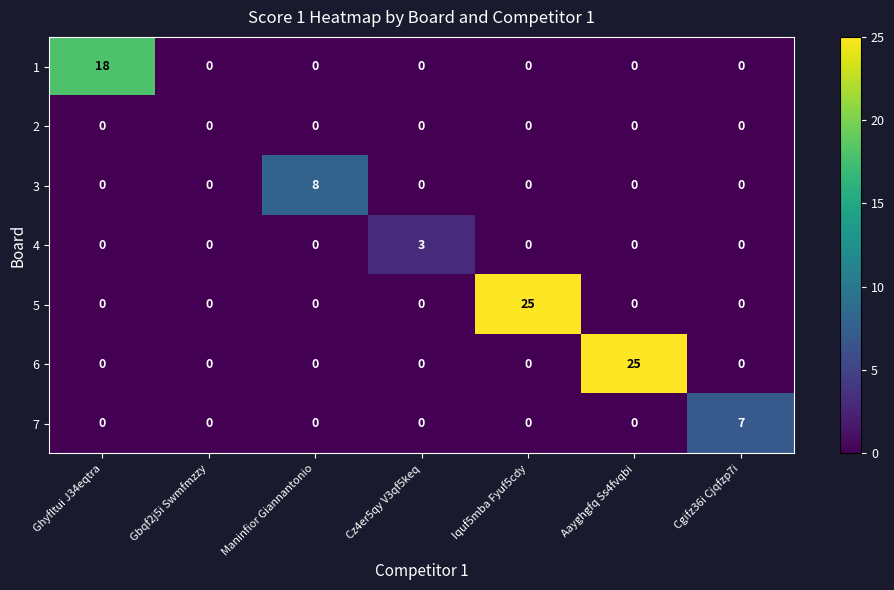

What is the greatest value displayed?

25